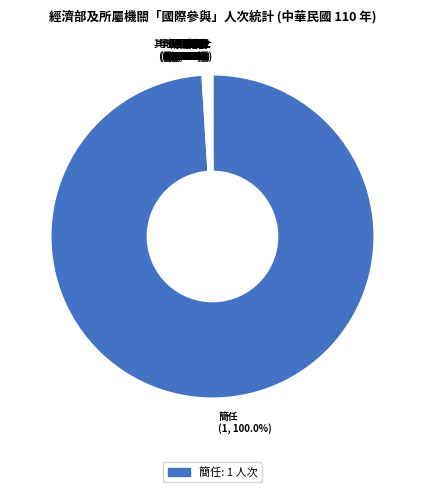

The 訪台外賓 slice represents 6% of the pie. True or false?

False